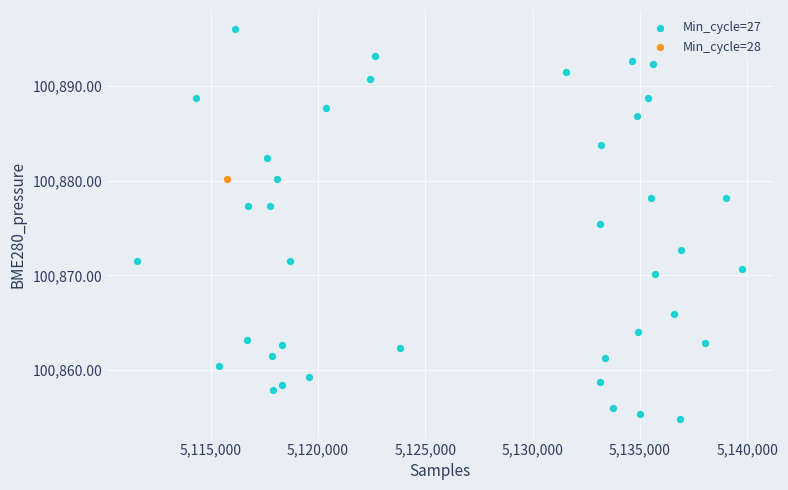

What are all the series names shown in the legend?

Min_cycle=27, Min_cycle=28